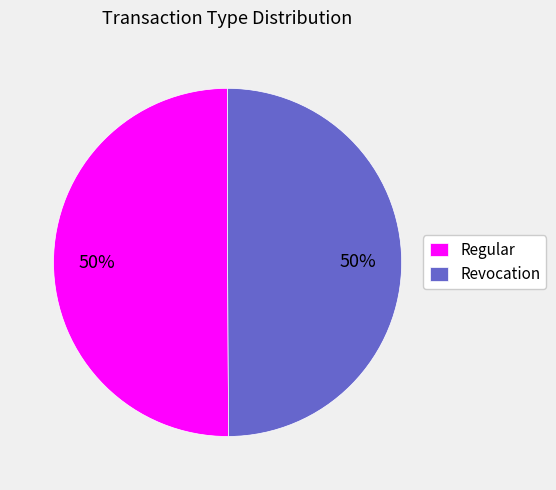

To the nearest percent, what is the average slice percentage?

50%